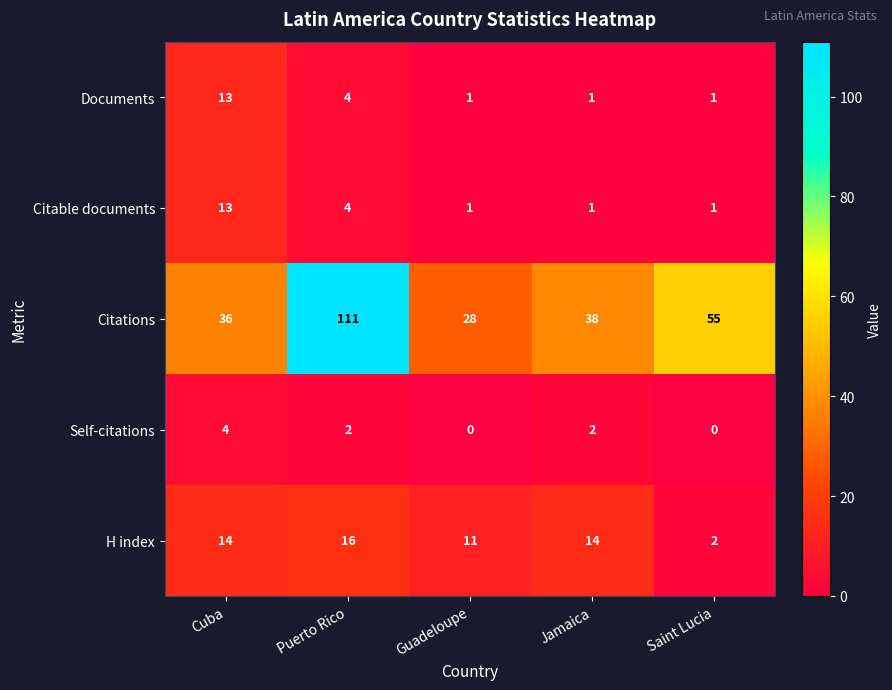

Rank the categories by Citations value from highest to lowest.

Puerto Rico, Saint Lucia, Jamaica, Cuba, Guadeloupe